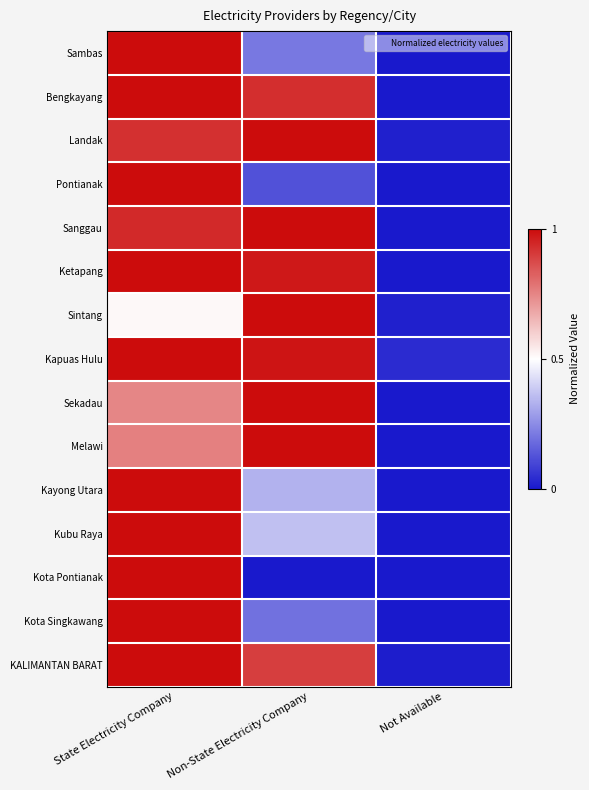

How many categories are shown in the chart?

3